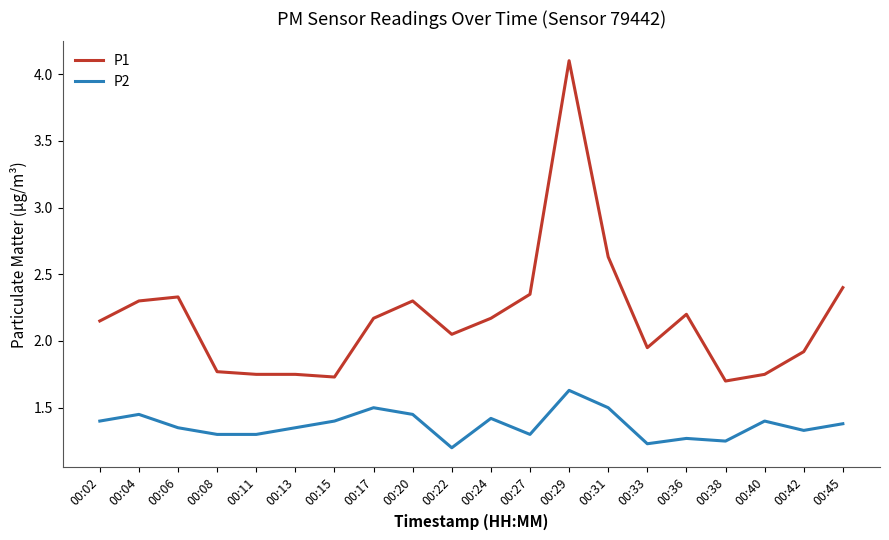

How many values in the P1 series are below 2?

8